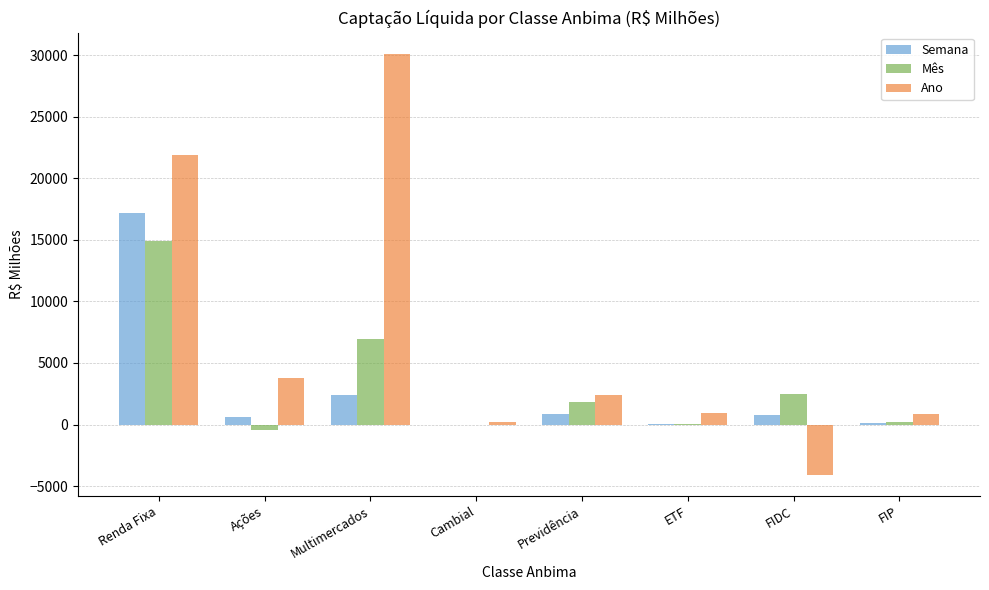

Which label corresponds to the largest value in the chart?

Multimercados